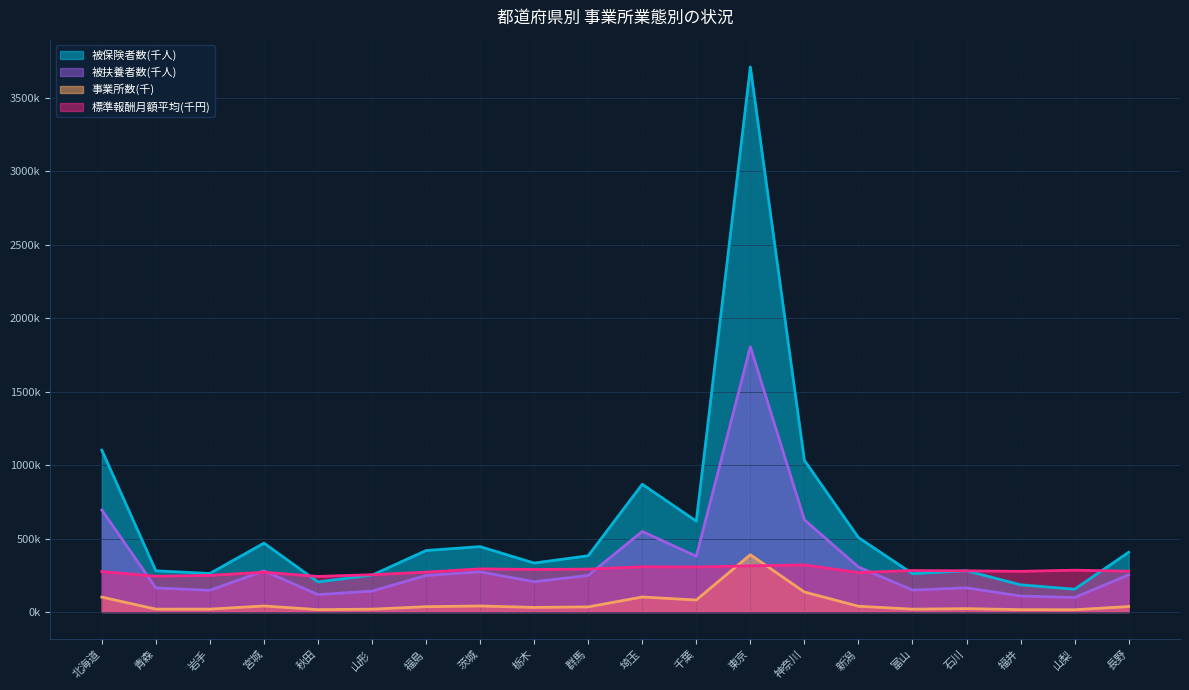

Reading right to left, extract all data points from this chart.

被保険者数: 406.5	154.9	185.0	280.3	260.7	506.4	1031.9	3708.5	618.0	869.2	382.9	333.0	444.9	418.3	250.9	204.6	468.6	262.3	280.1	1101.7
事業所数: 37.1	15.4	16.2	22.8	19.3	39.3	136.0	389.7	81.6	102.1	34.8	31.3	41.0	36.0	19.3	16.2	41.0	19.6	19.5	101.4
被扶養者数: 252.9	98.6	108.8	164.4	149.1	306.3	627.1	1804.6	379.2	548.2	248.6	205.8	273.1	248.4	142.3	118.0	279.8	147.5	163.7	693.9
標準報酬月額の平均: 277.4	284.5	276.8	280.2	282.1	268.4	320.0	314.1	306.0	307.6	292.0	289.4	293.5	271.2	253.8	242.0	270.6	249.1	243.3	274.9